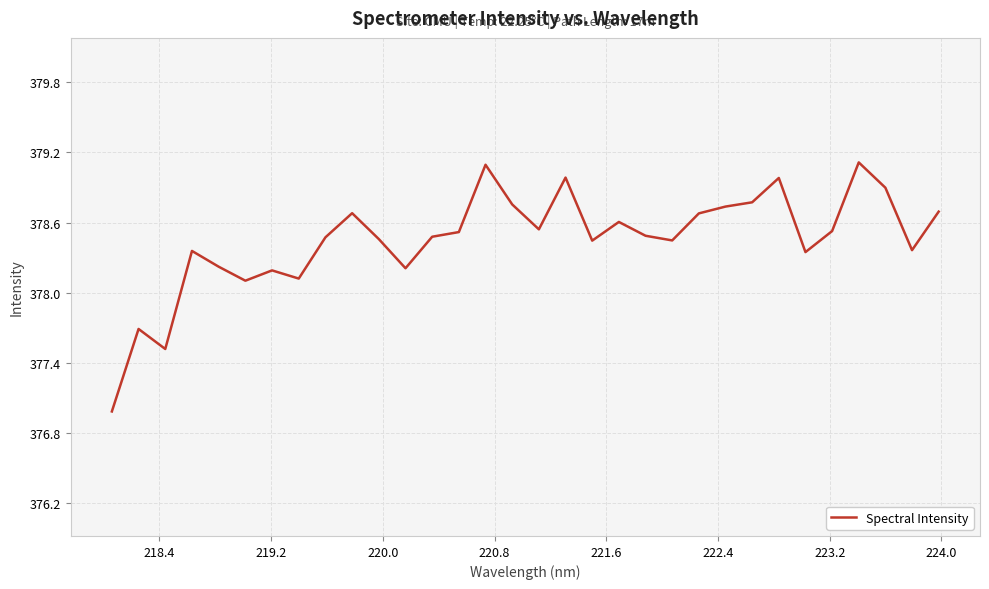

What is the difference between the maximum and minimum values?

2.1